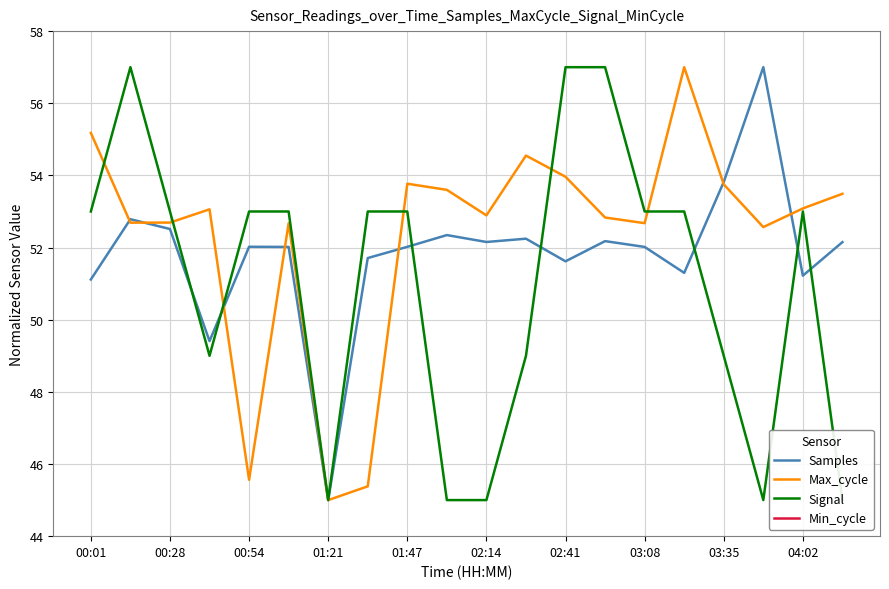

What is the approximate value of Samples at 02:41?

51.6